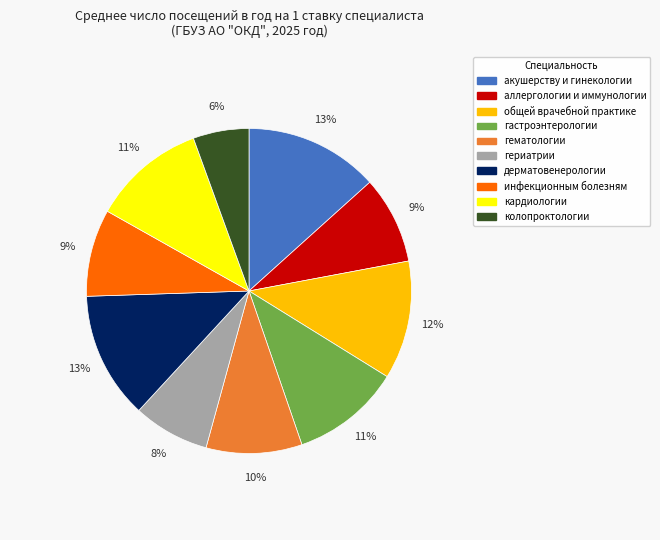

The гериатрии slice represents 8% of the pie. True or false?

True